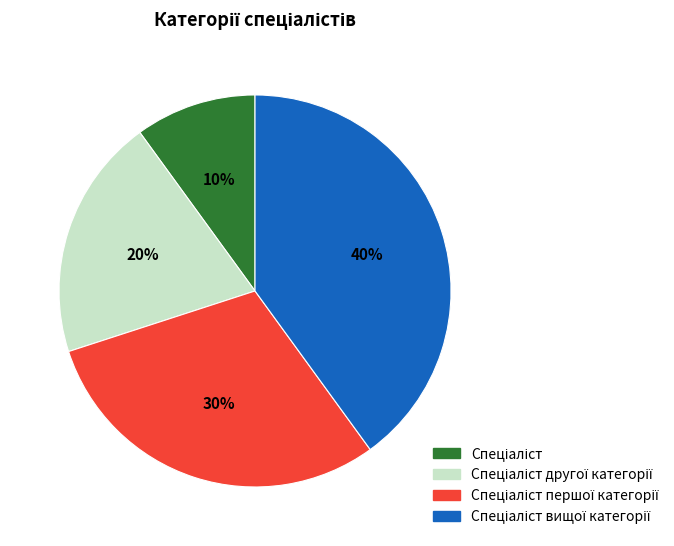

Is there any slice that represents more than half of the pie?

No